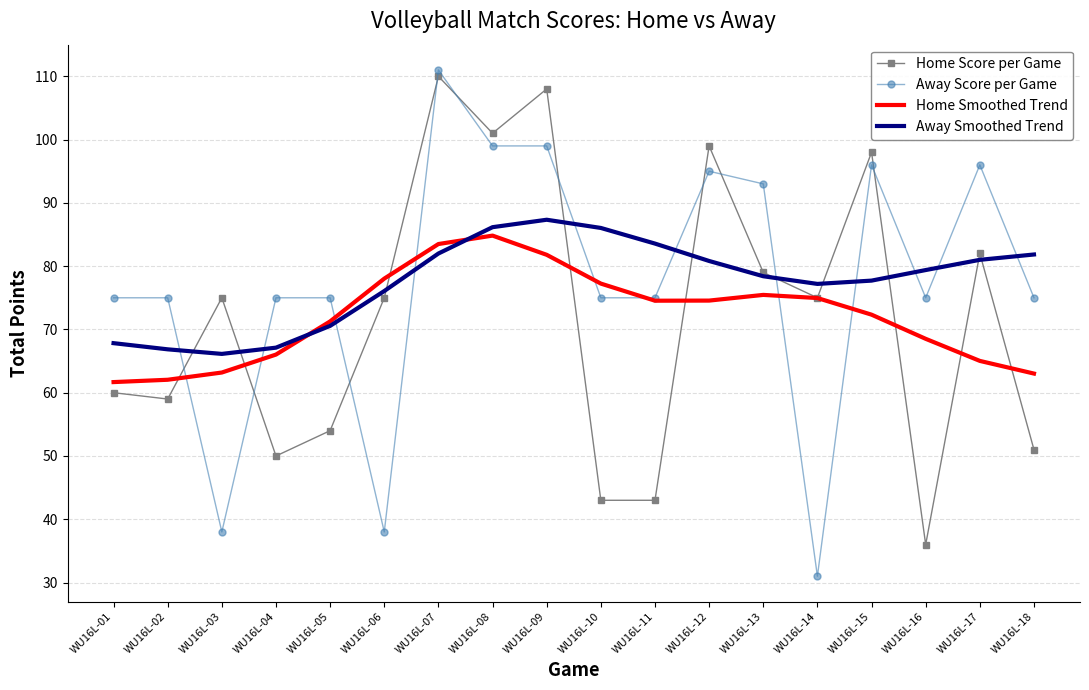

The Away Smoothed Trend series shows 83.6 at WU16L-11. True or false?

True